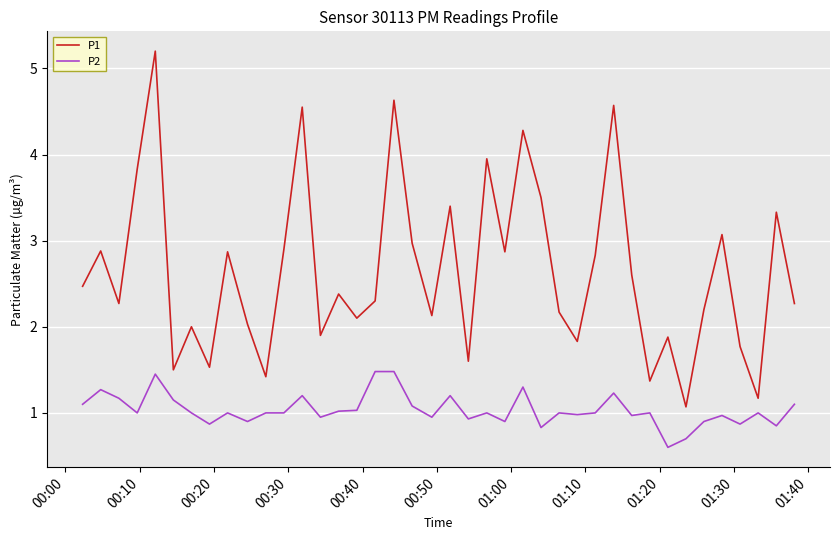

Which series has the largest range (max minus min)?

P1